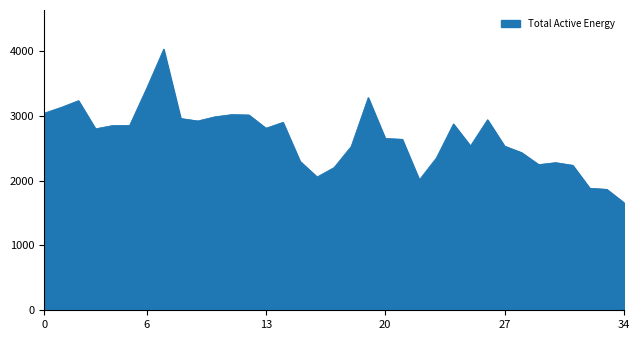

What is the smallest value displayed?

1661